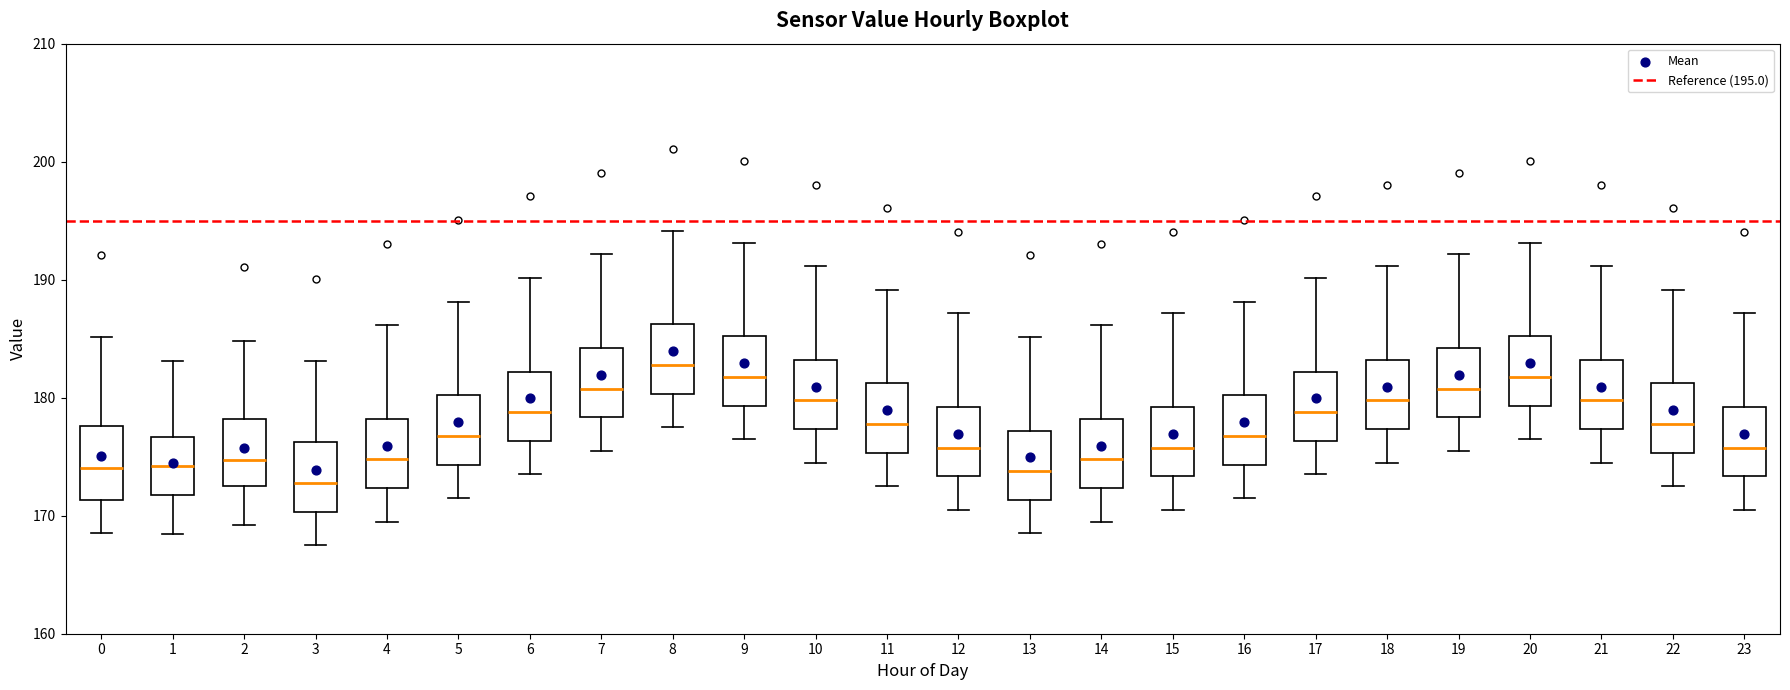

Where is the upper edge of the box at x = 15 on the y-axis? The values are not printed on the chart, so give them approximately, as read against the axis.

179